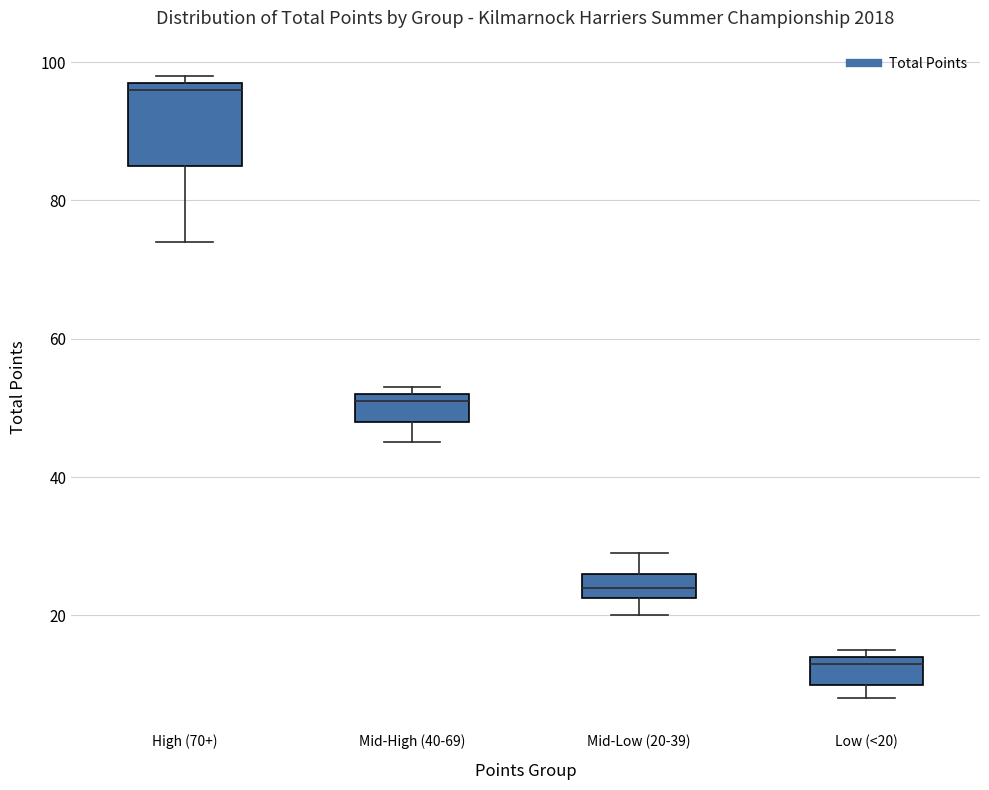

Reading left to right, transcribe this box plot: for each box, give where its median line is, the range the box spans, and where its two whiskers end, as read against the y-axis. The values are not printed on the chart, so give them approximately, as read against the axis.

High (70+): median 96, box 86 to 98, whiskers 74 to 98 (just above the box's upper edge)
Mid-High (40-69): median 52 (just below the box's upper edge), box 48 to 52, whiskers 46 to 54
Mid-Low (20-39): median 24, box 22 to 26, whiskers 20 to 30
Low (<20): median 14 (just below the box's upper edge), box 10 to 14, whiskers 8 to 16